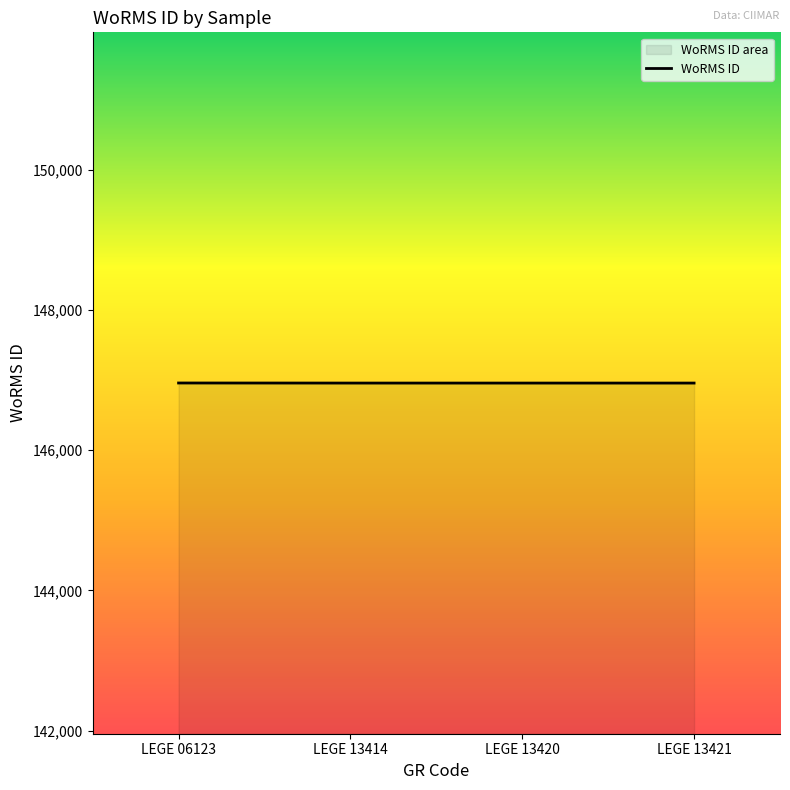

Is it true that the value at LEGE 13421 is 197969?

False